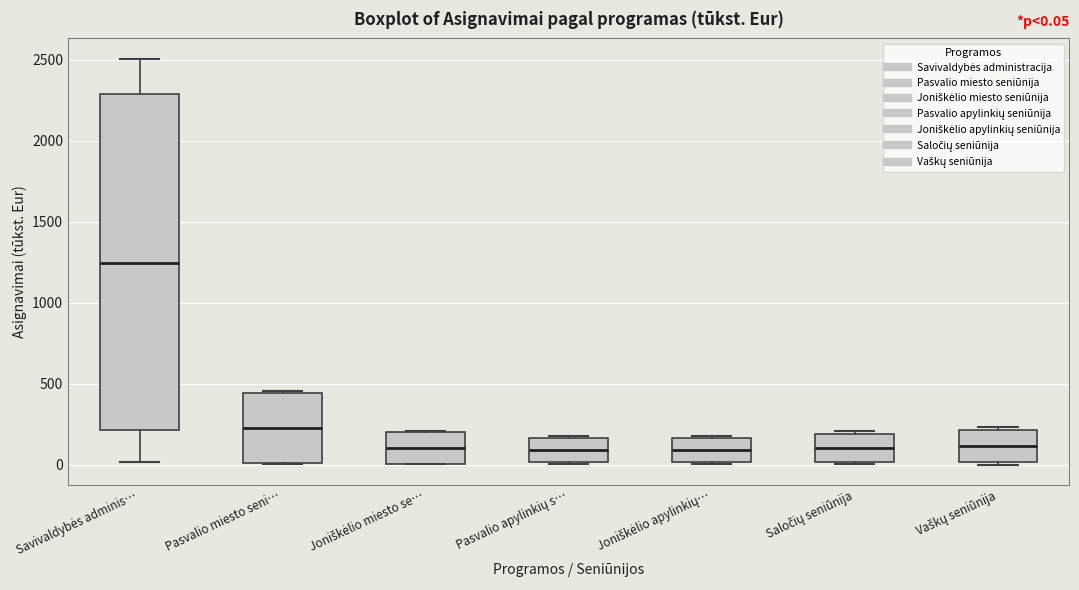

Which box's median line is the highest?

Savivaldybės adminis…